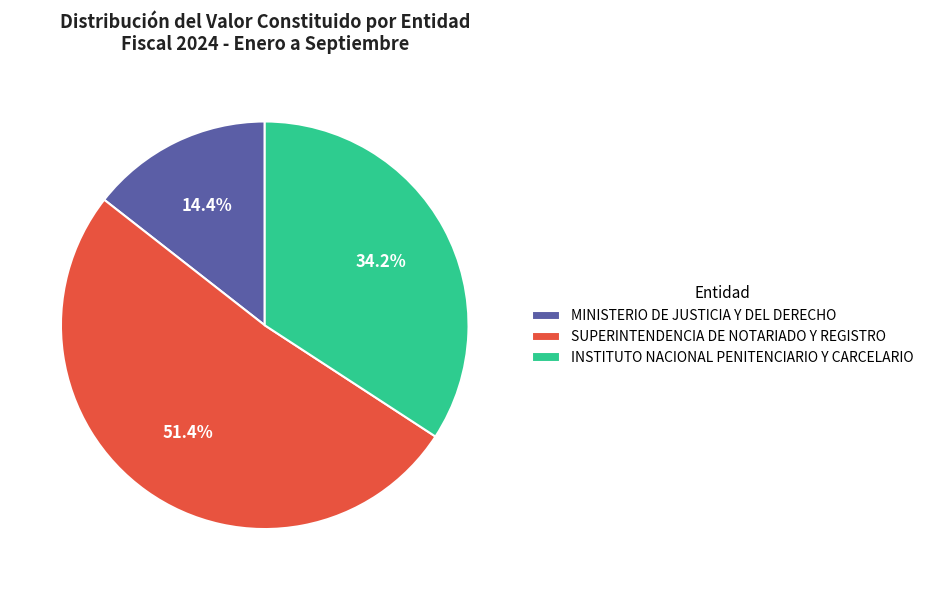

Do INSTITUTO NACIONAL PENITENCIARIO Y CARCELARIO and SUPERINTENDENCIA DE NOTARIADO Y REGISTRO together represent more than half of the pie?

Yes